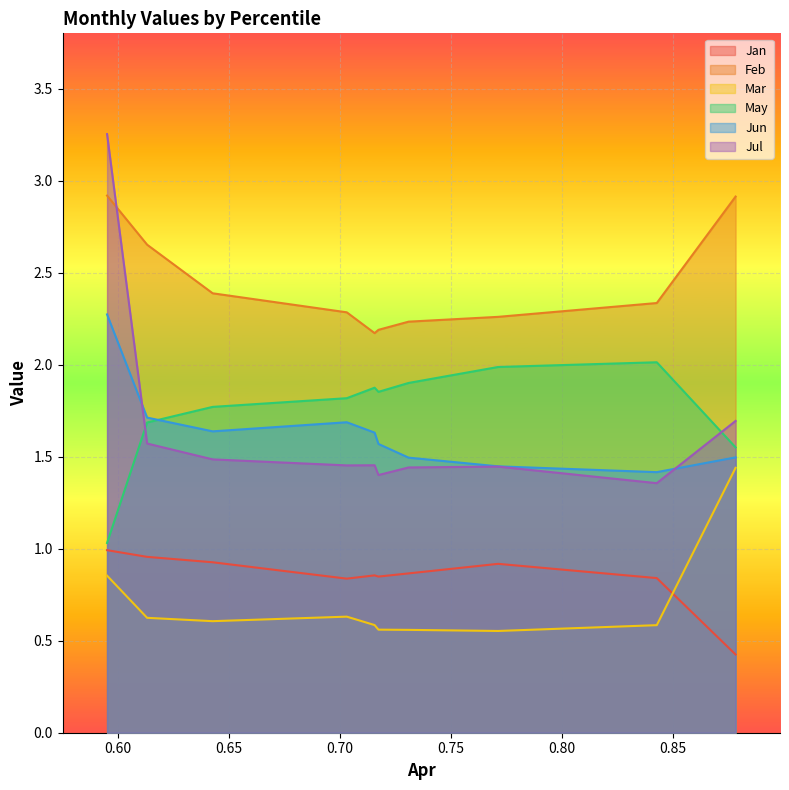

True or false: Mar has a value of 1.4 at pct95.

True